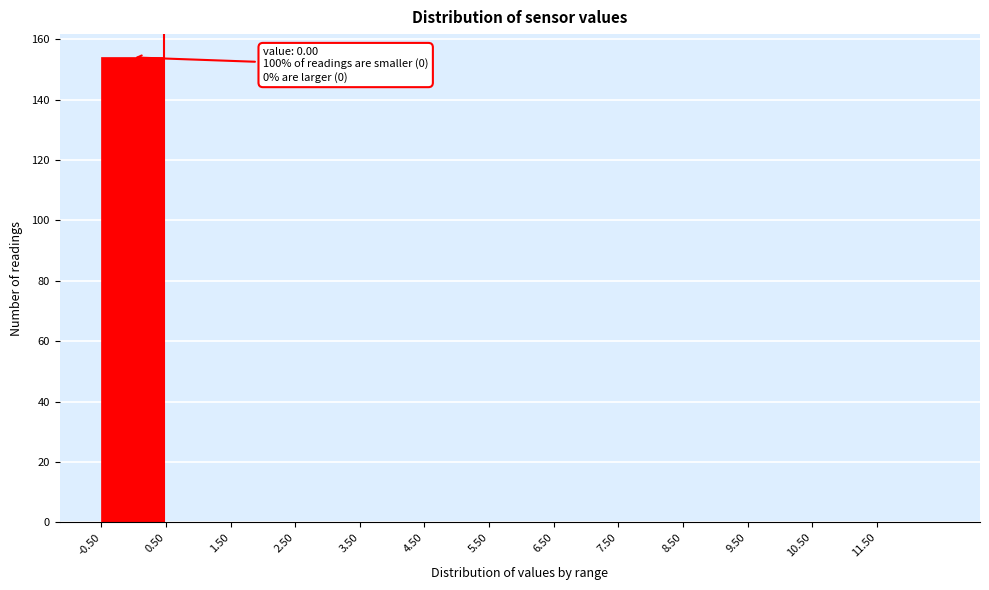

Which range on the x-axis has the tallest bar?

-0.5 to 0.5